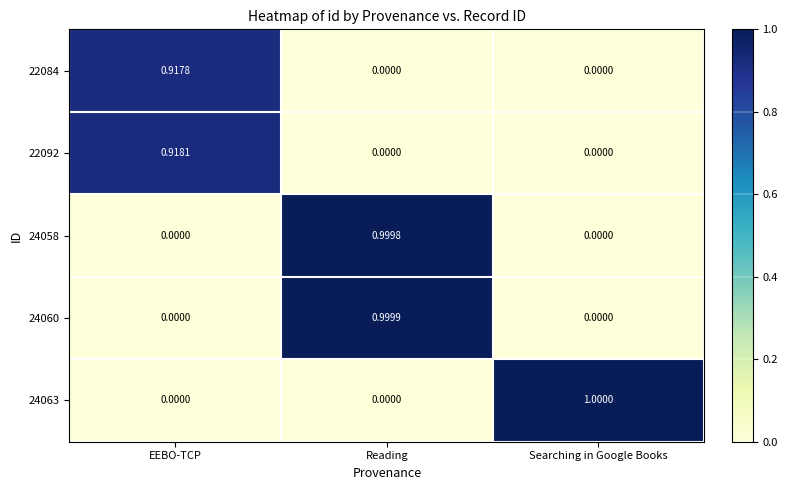

At which category is the sum across all series the highest?

Reading